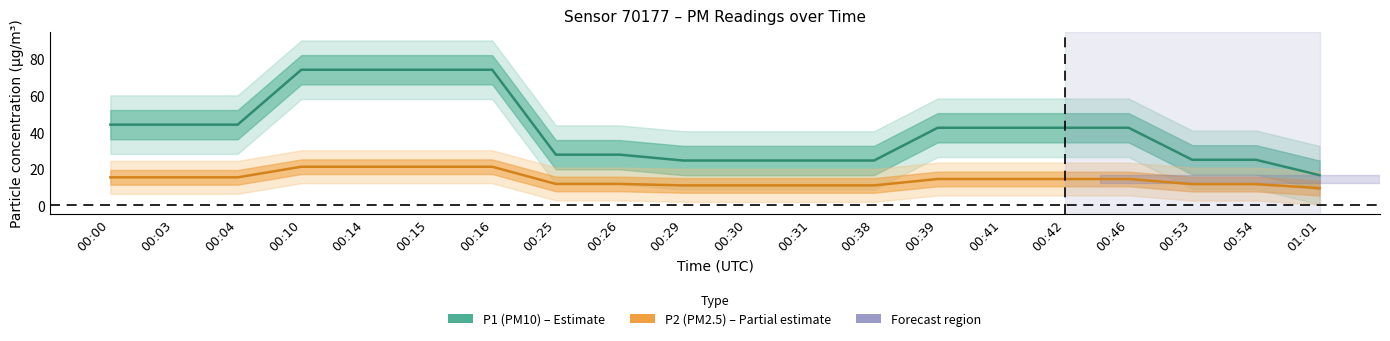

Which has a higher value, 00:26 or 00:39?

00:39